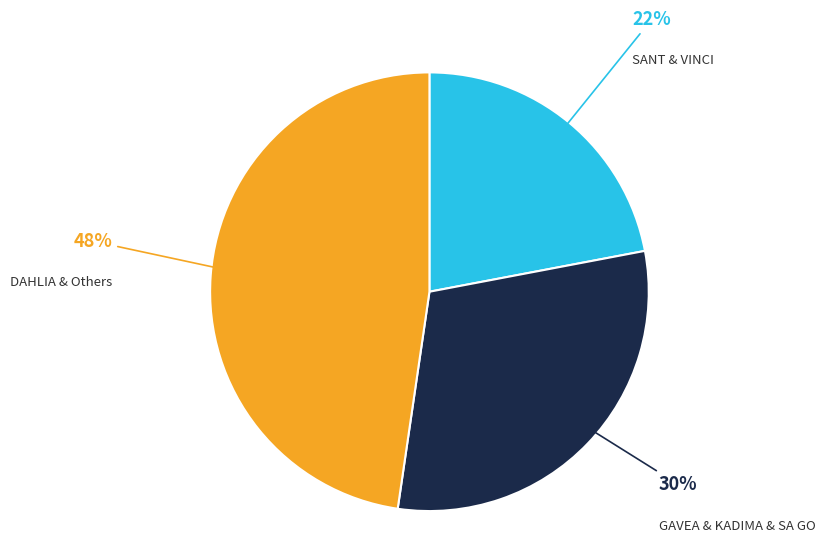

How many segments does this pie chart have?

3